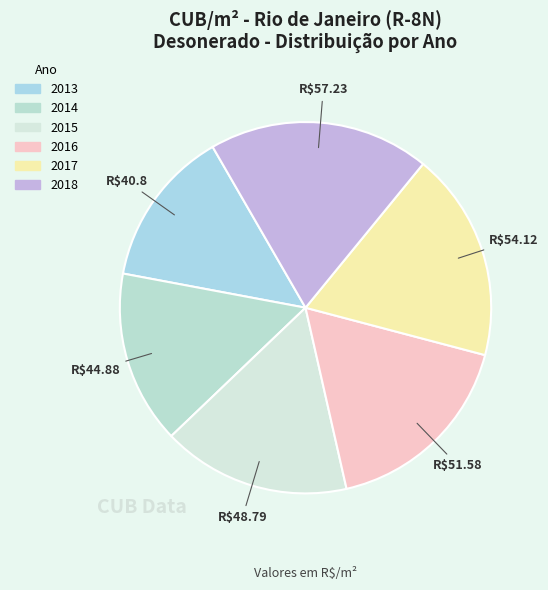

What percentage do 2016 and 2013 together represent?

31.1%